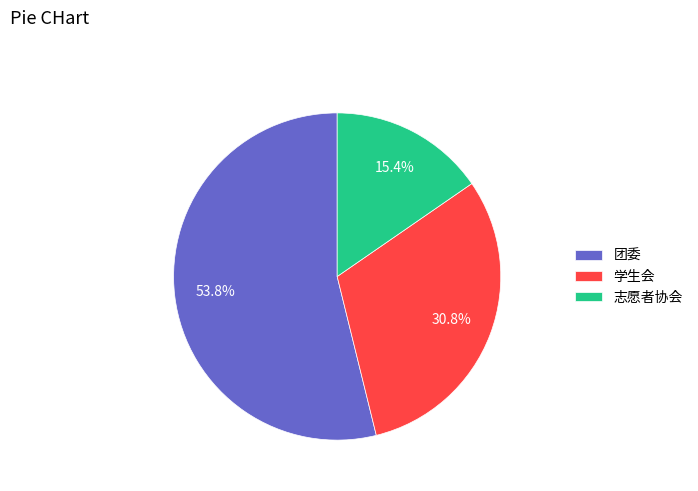

Between 学生会 and 团委, which is larger?

团委